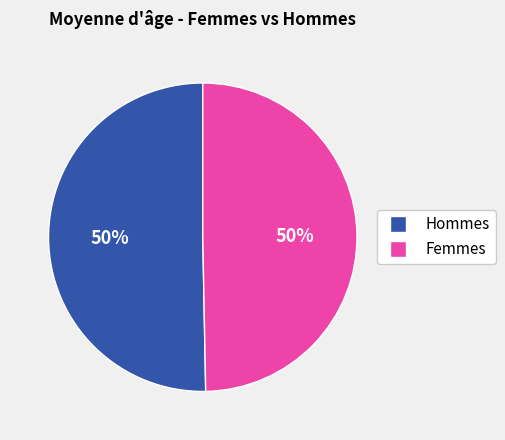

To the nearest percent, what is the average slice percentage?

50%